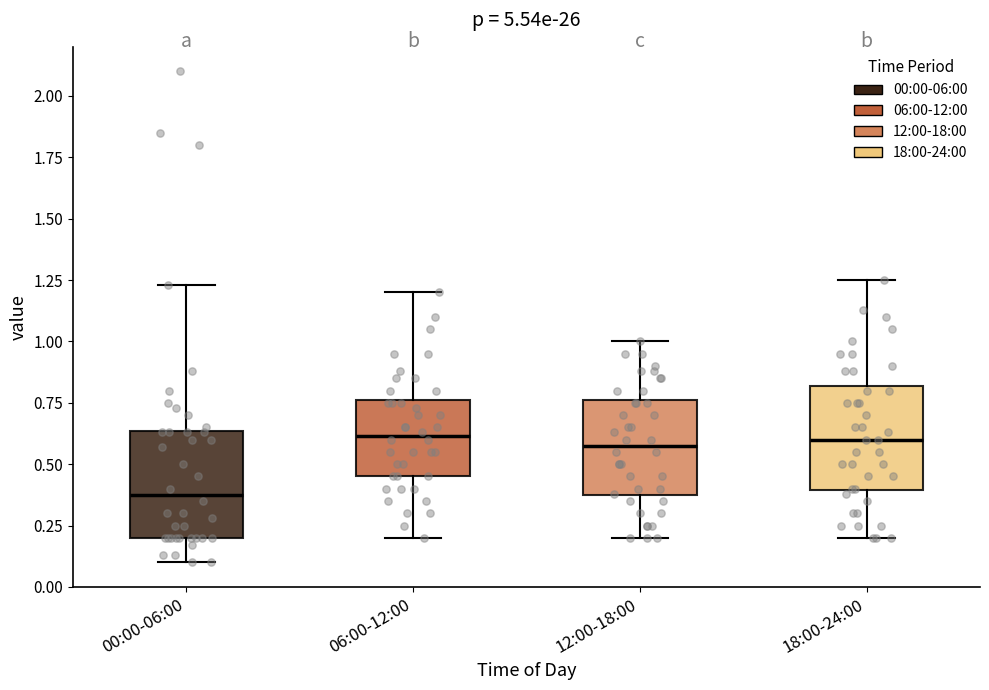

Where does the median line of the box for 18:00-24:00 sit on the y-axis? The values are not printed on the chart, so give them approximately, as read against the axis.

0.60